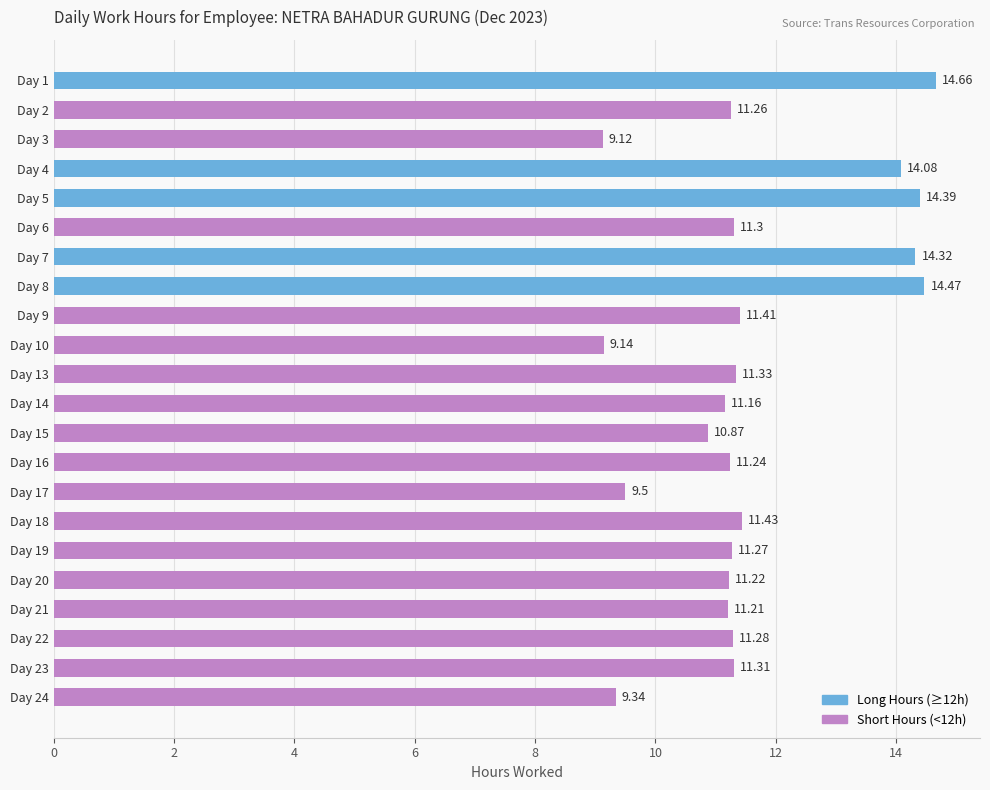

What is the difference between the maximum and minimum values?

5.5